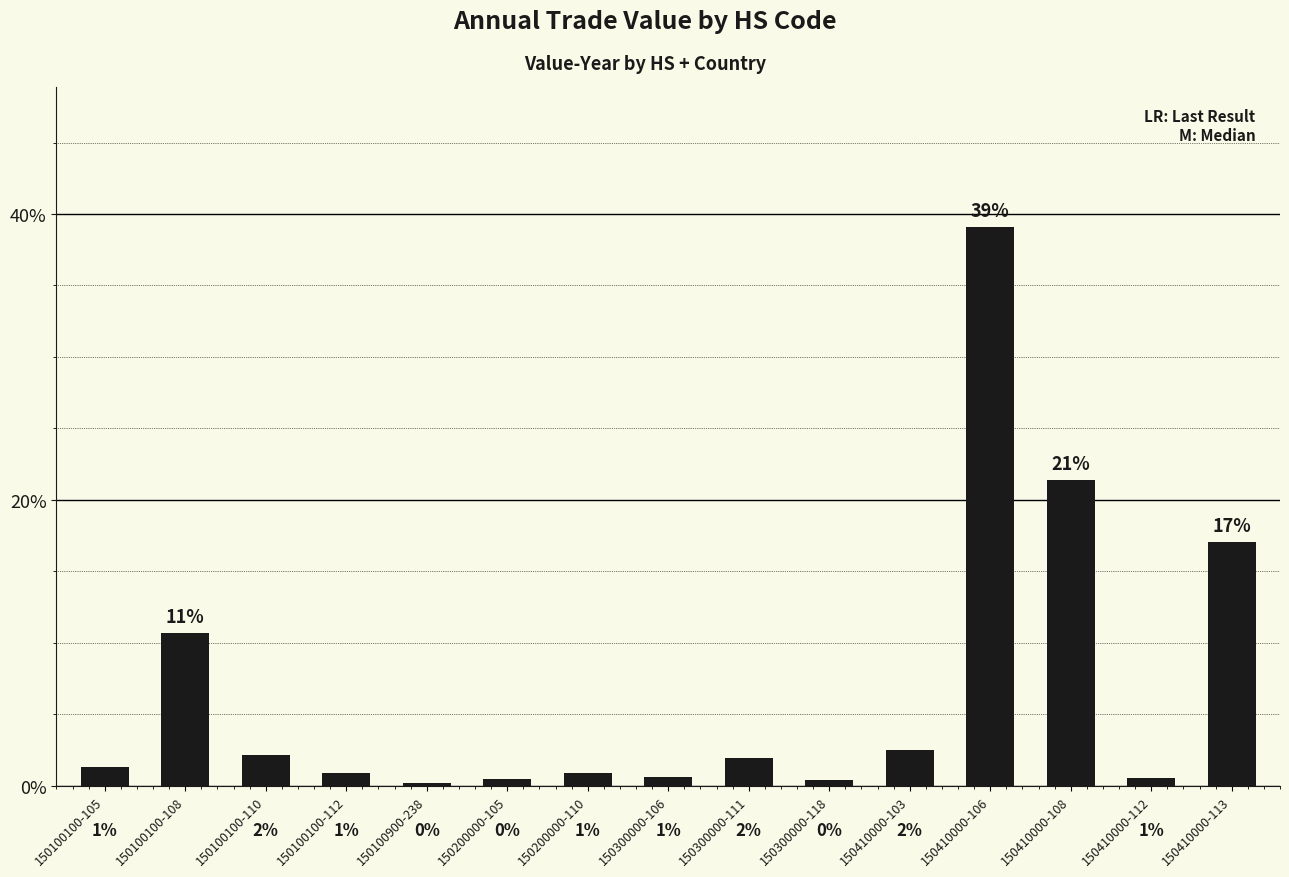

True or false: the data shows 70.1 at 150410000-106.

False